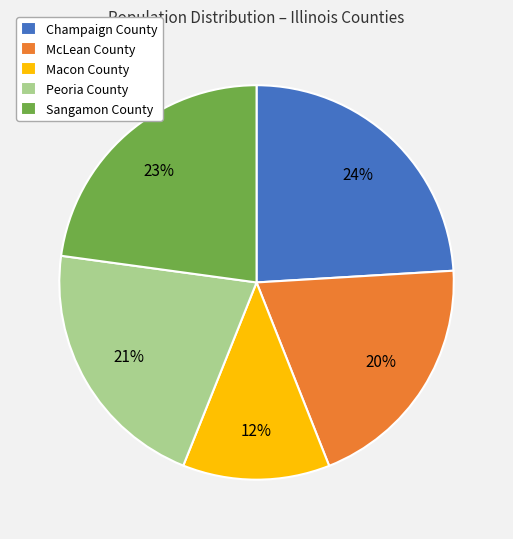

What percentage is the Macon County slice, to the nearest percent?

12%